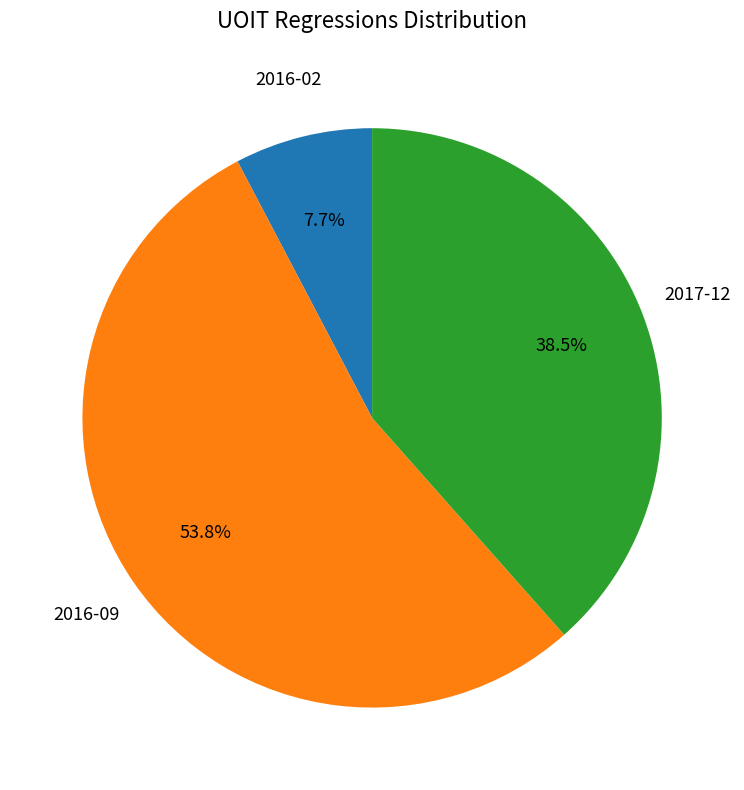

Does any single category account for the majority?

Yes